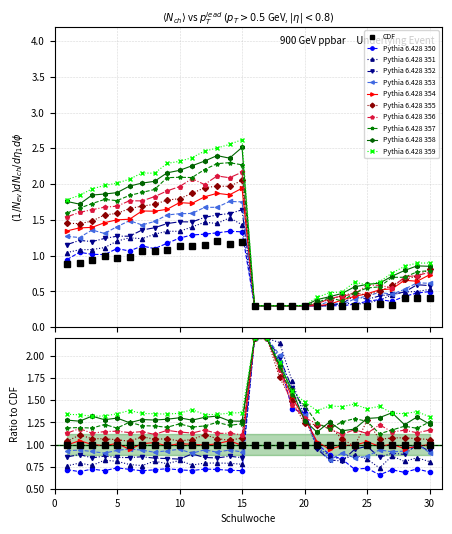

What is the minimum value shown in the chart?

0.3